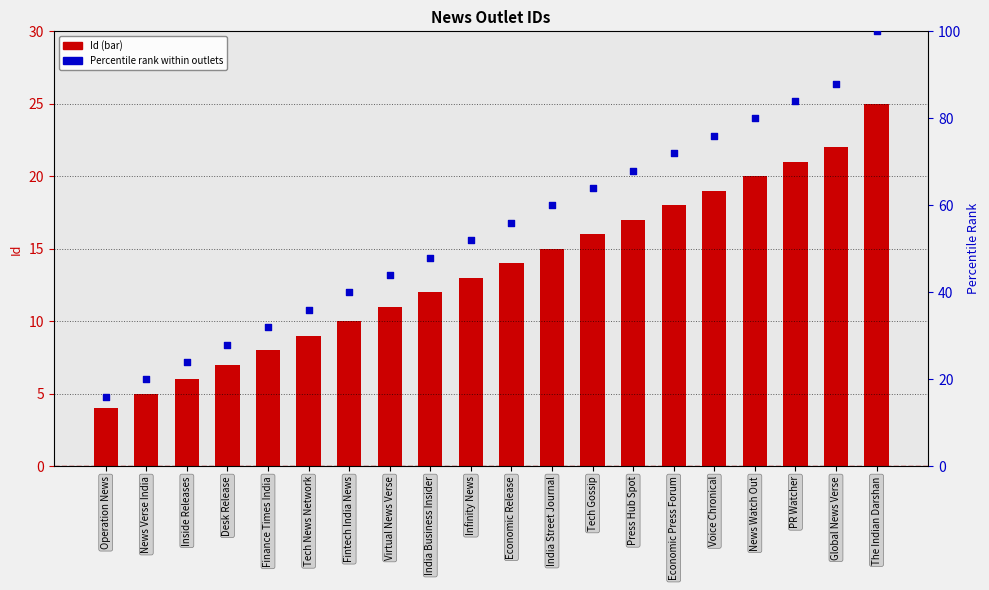

Is the value of Percentile of Id at The Indian Darshan greater than the value of Id at Tech Gossip?

Yes